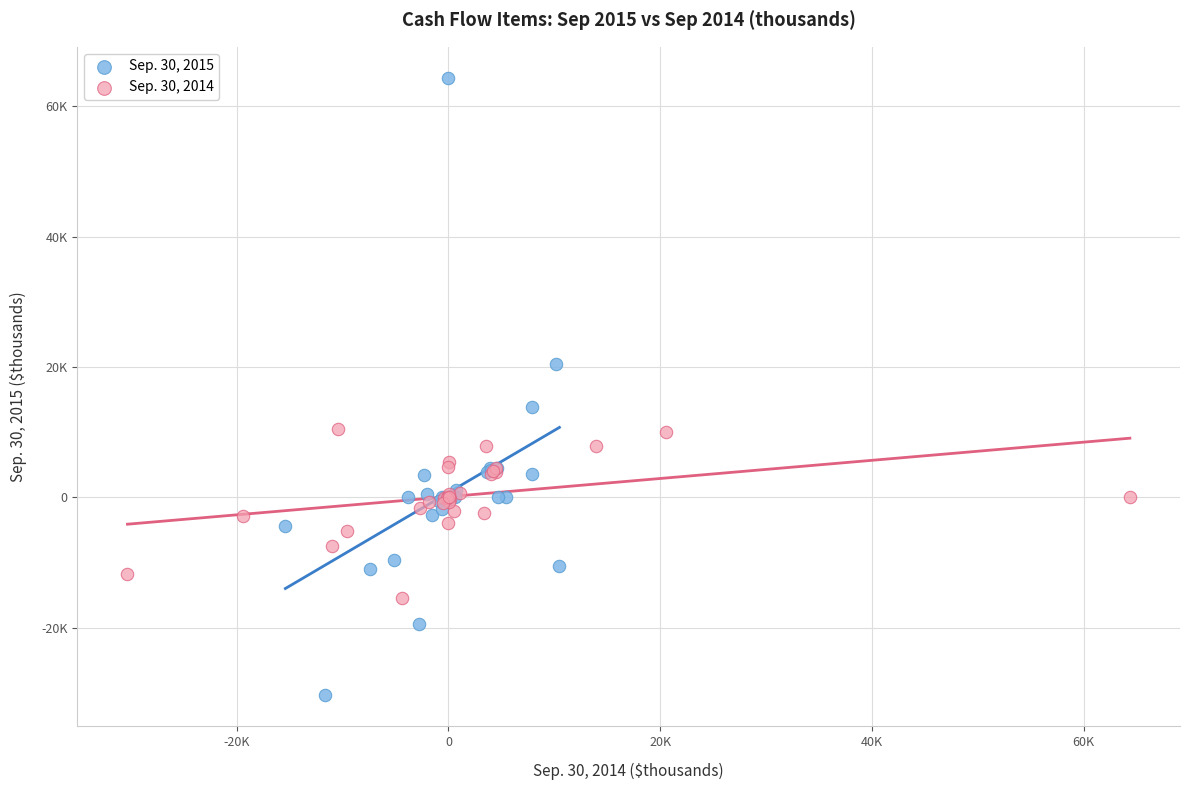

What are all the series names shown in the legend?

Sep. 30, 2015, Sep. 30, 2014